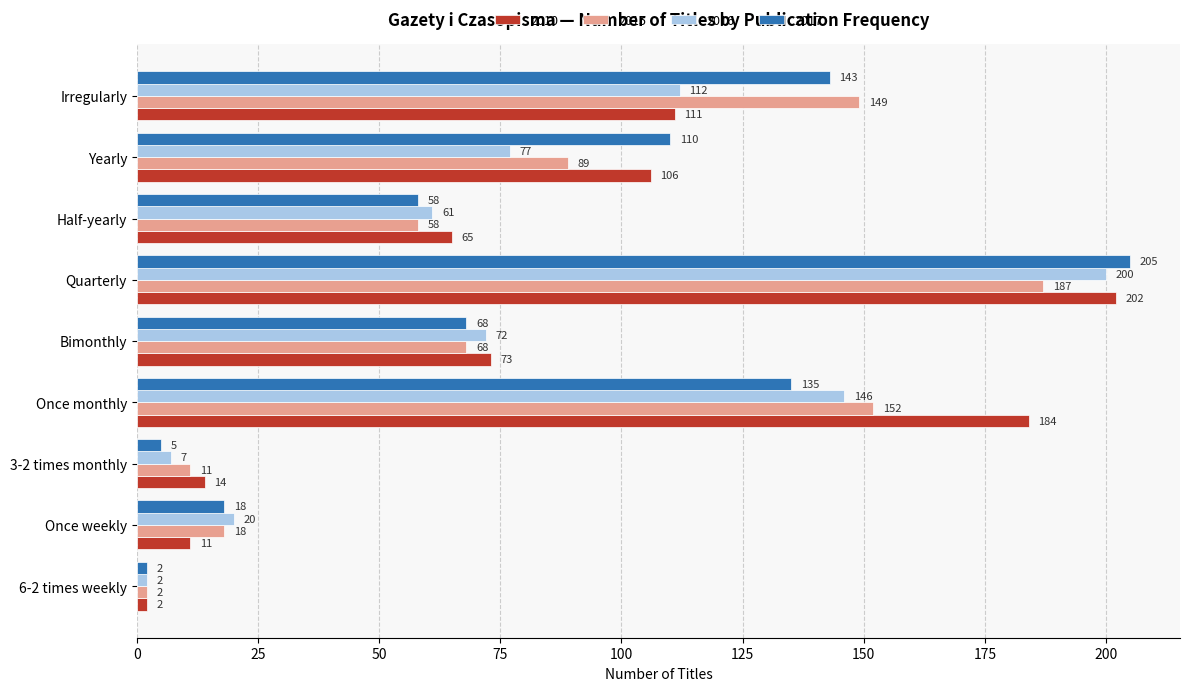

What is the approximate value of 2017 at Bimonthly?

68